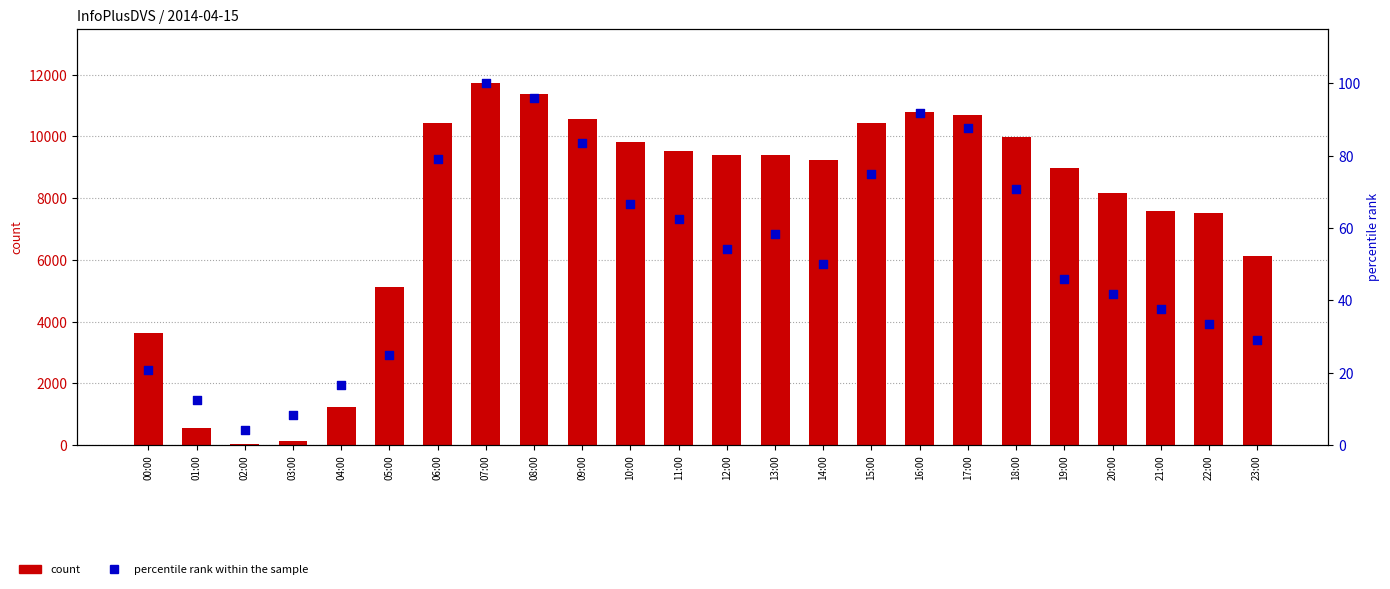

At which category is the sum across all series the highest?

07:00